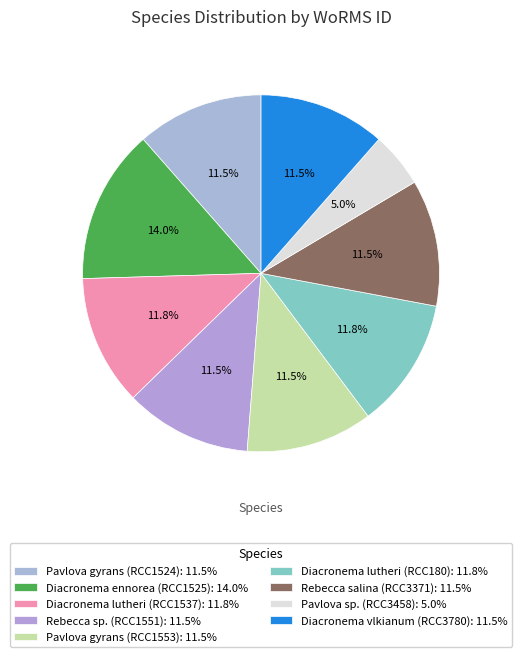

Is it true that Rebecca salina (RCC3371) is 11% of the pie?

True